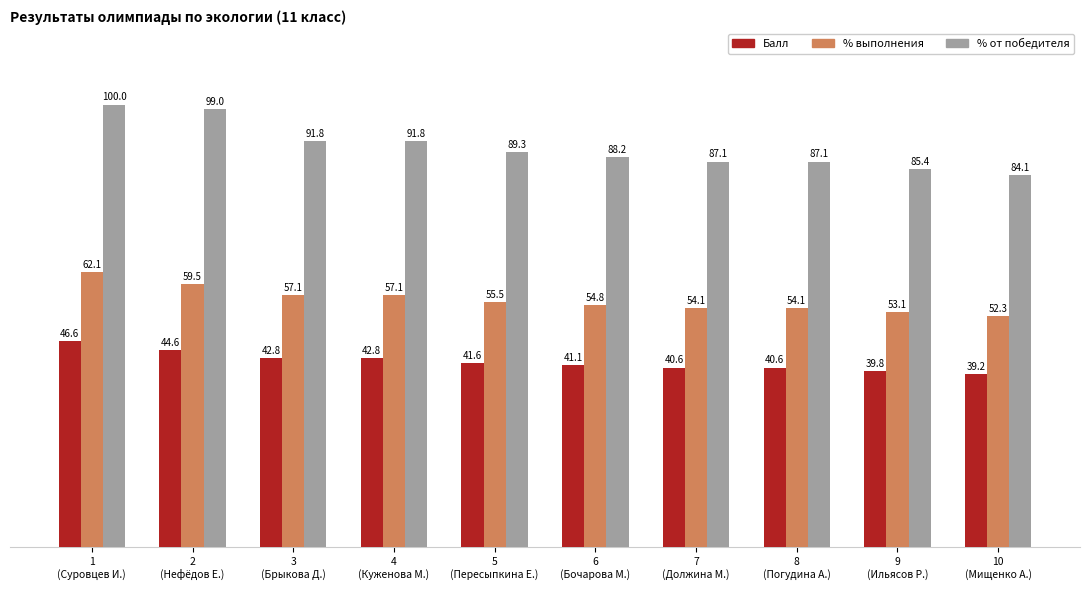

How many data points in % от победителя are above 89?

5